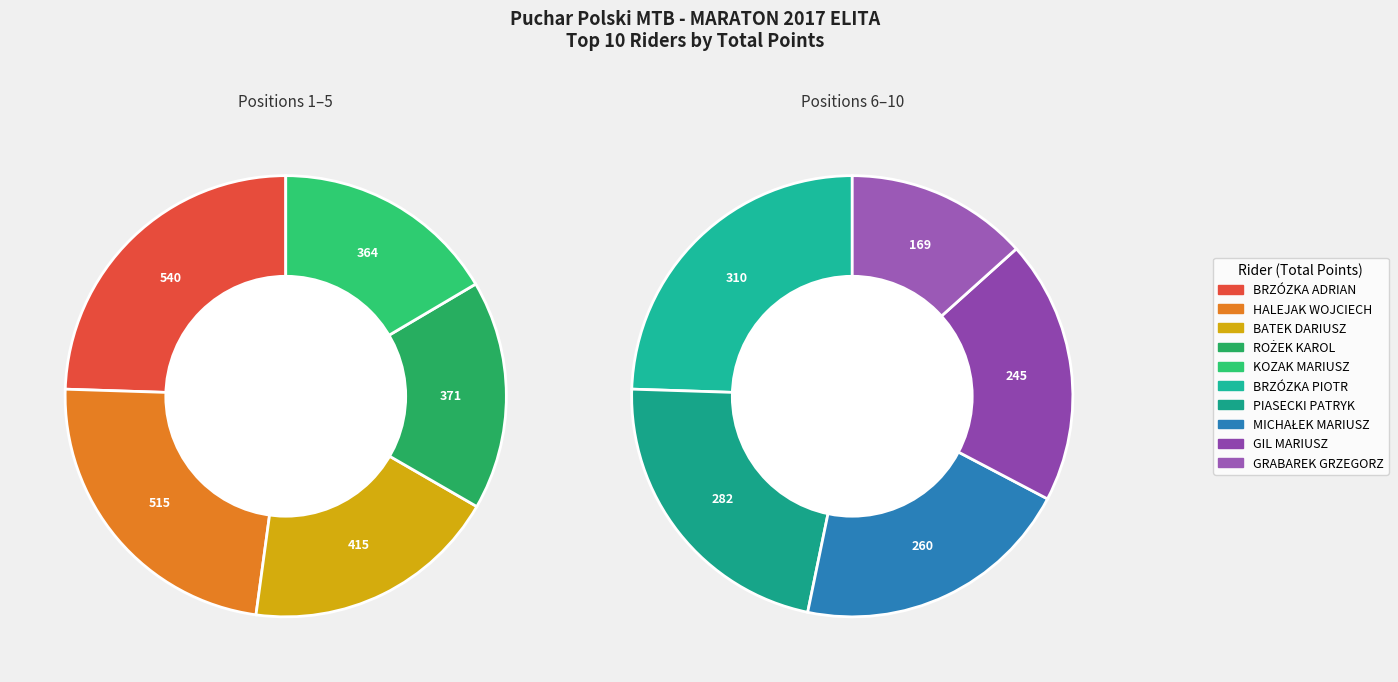

What is the total percentage of ROŻEK KAROL and PIASECKI PATRYK?

18.8%